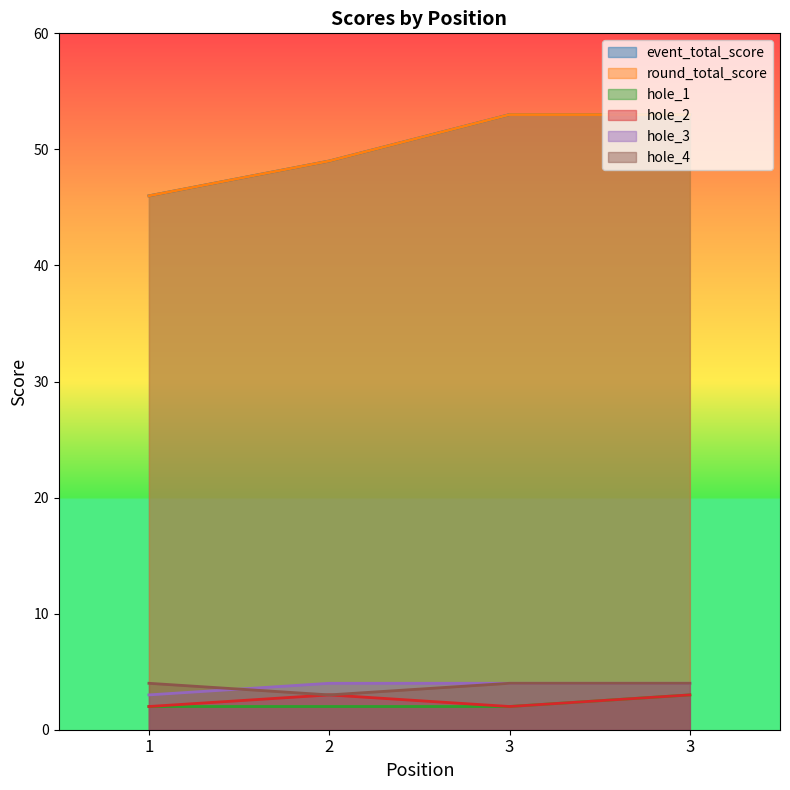

True or false: event_total_score has a value of 69 at 2.

False